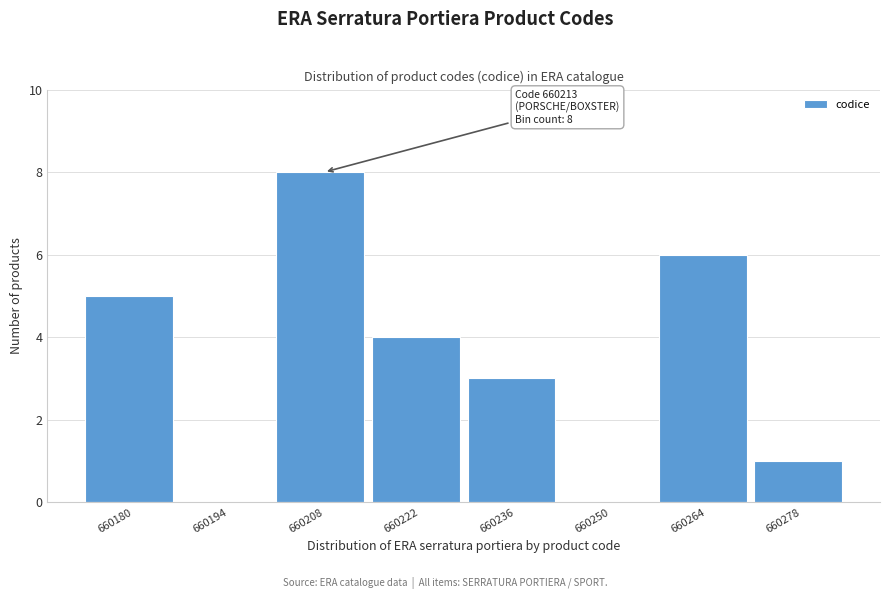

Reading left to right, list all the values displayed in this chart.

660180=5	660194=0	660208=8	660222=4	660236=3	660250=0	660264=6	660278=1